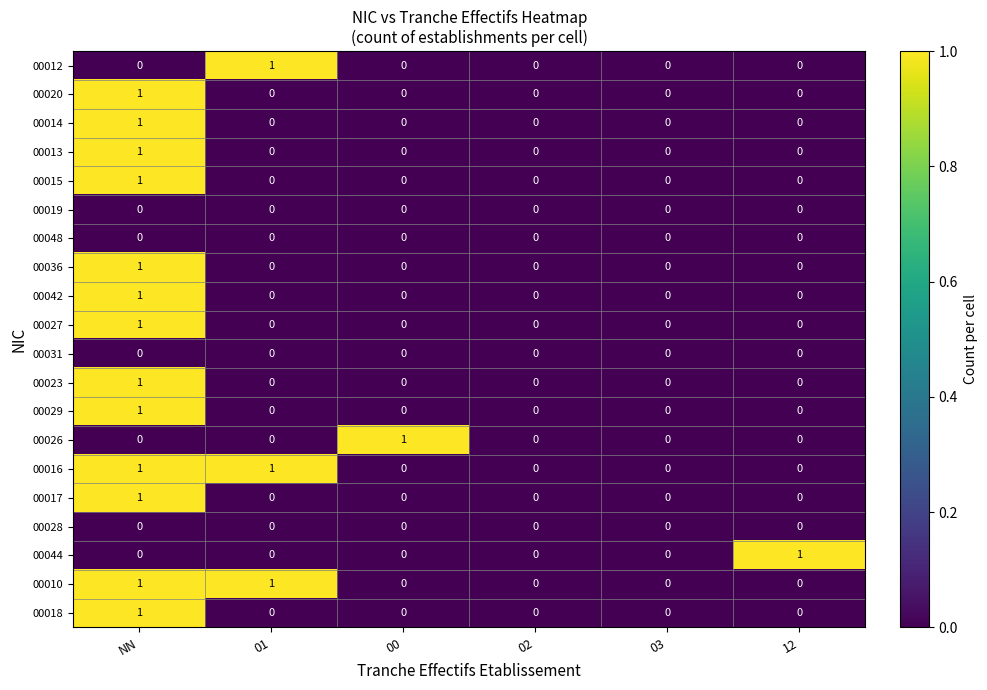

The value of 00029 at NN is 0. True or false?

False